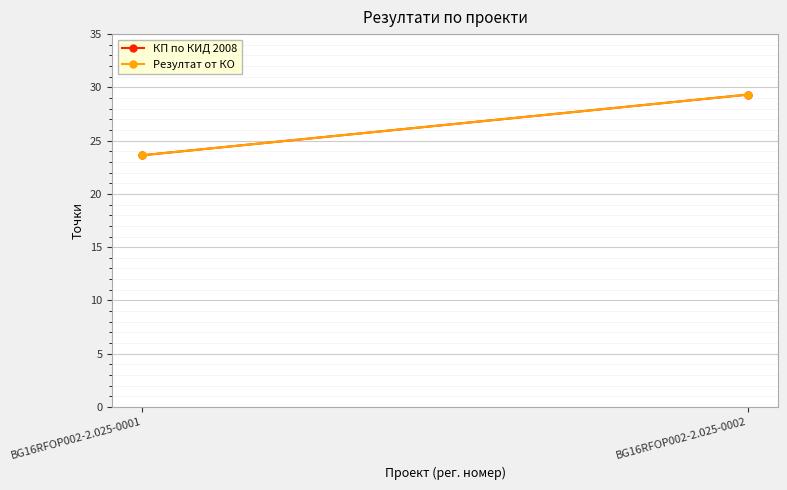

Reading left to right, what are all the values shown in this chart?

КП по КИД 2008: 23.6	29.3
Резултат от КО: 23.6	29.3